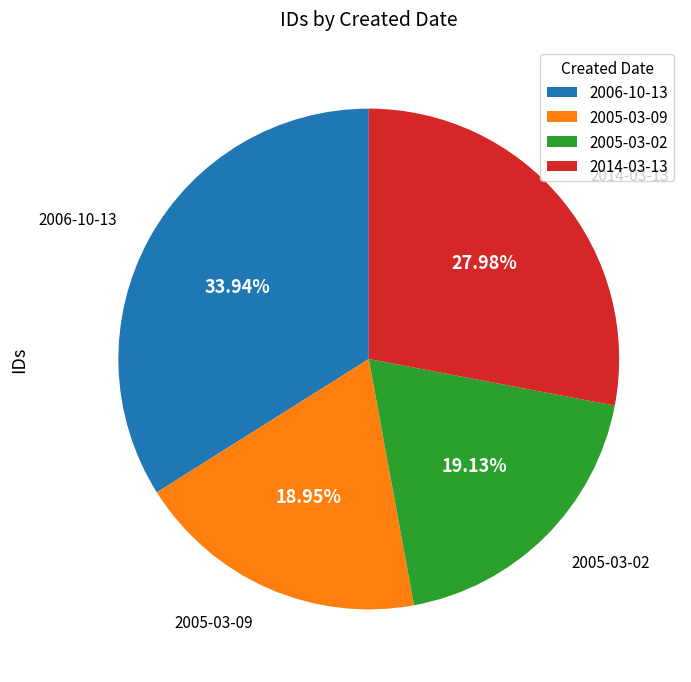

Between 2006-10-13 and 2005-03-09, which is larger?

2006-10-13